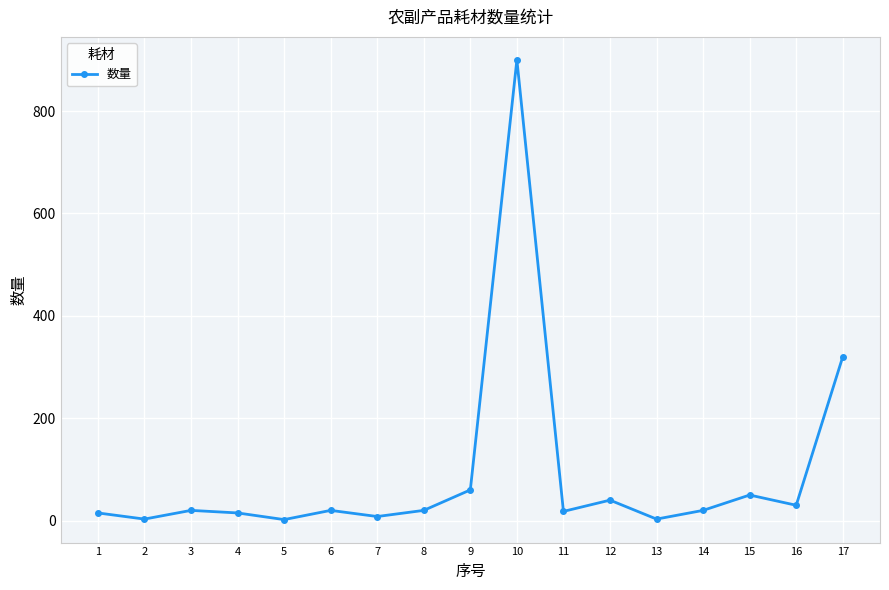

What is the ratio of the value at 14 to the value at 17?

0.1